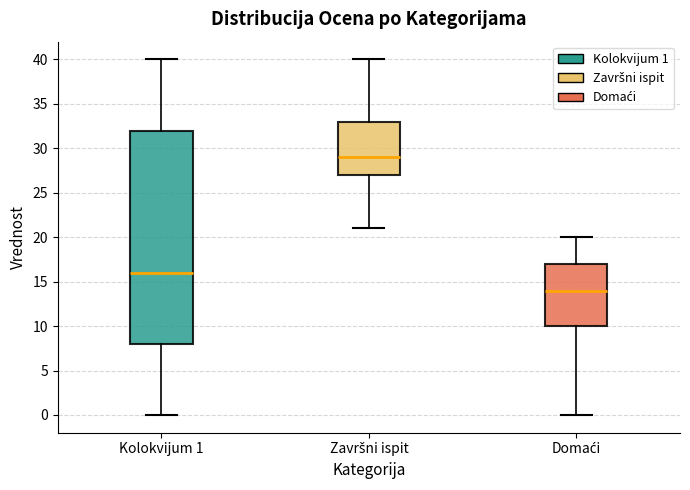

Which box has the highest median line?

Završni ispit